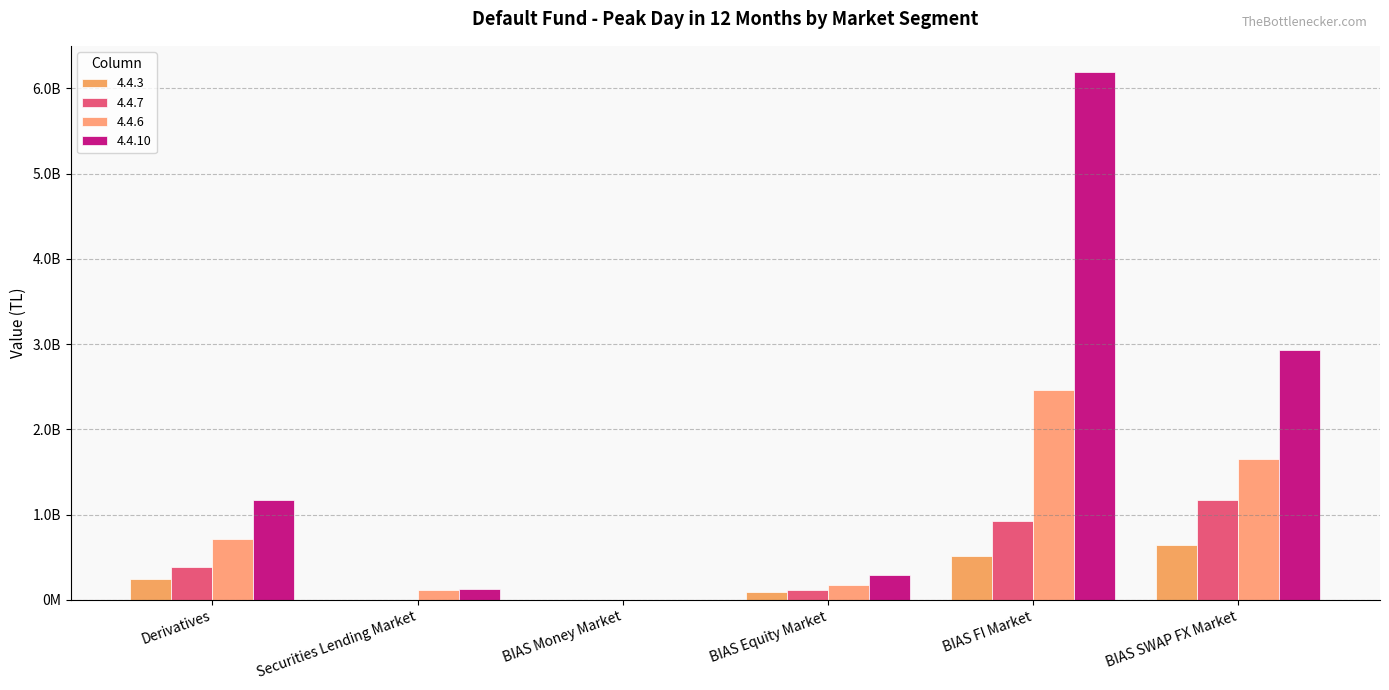

Are the bars horizontal?

No